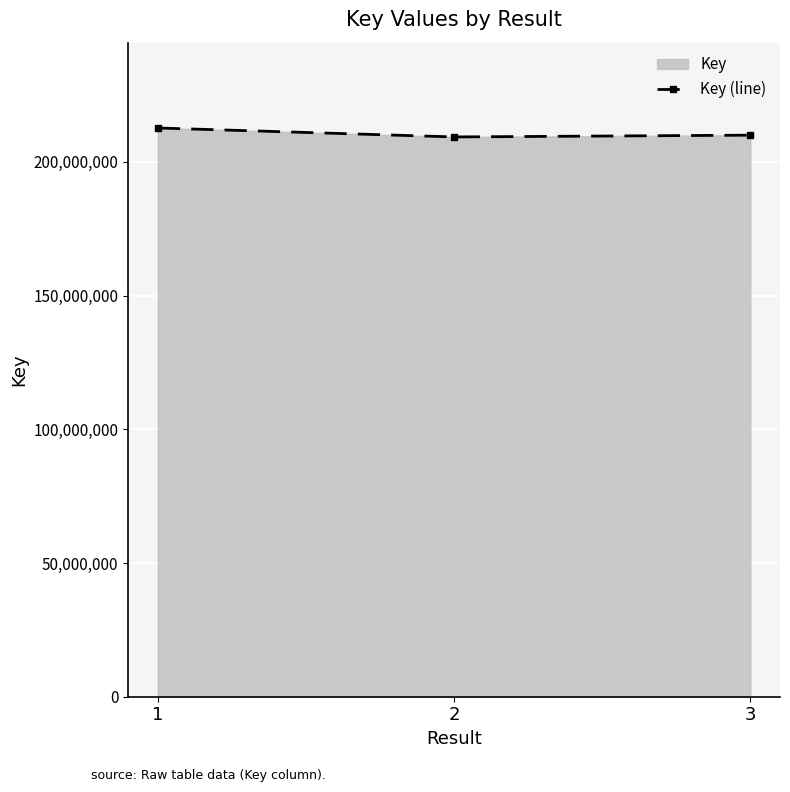

Where does the data first go above 209962924?

1